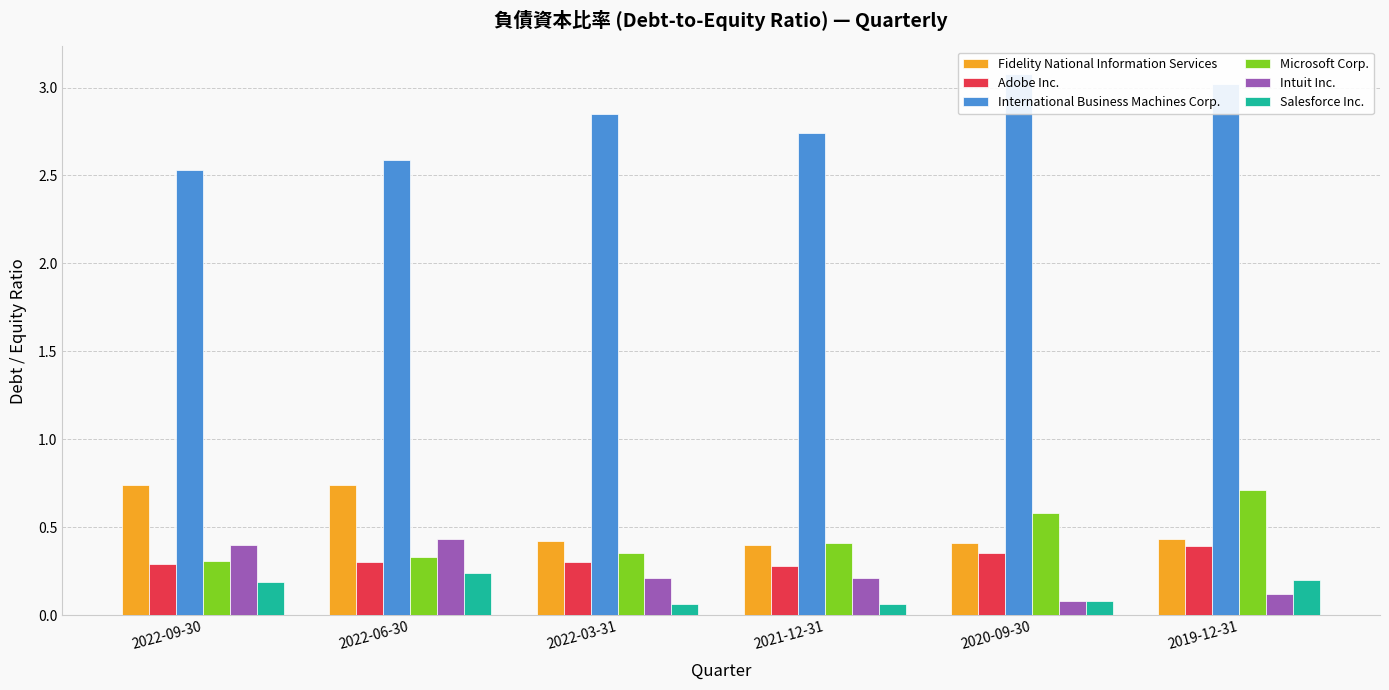

What is the difference between the International Business Machines Corp. values at 2022-03-31 and 2022-09-30?

0.3